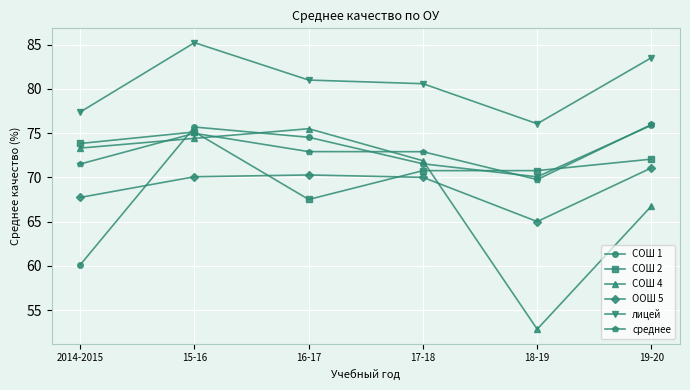

How many lines are shown in the chart?

6